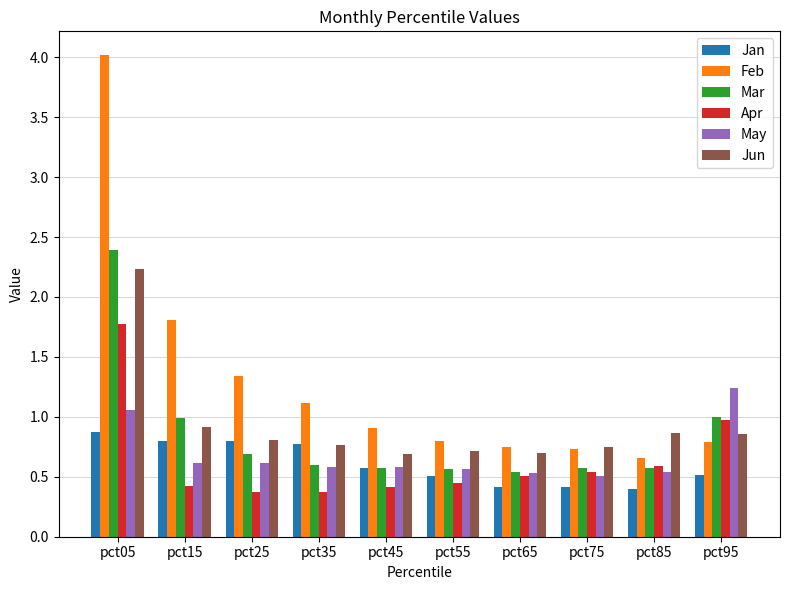

At which category is the sum across all series the highest?

pct05